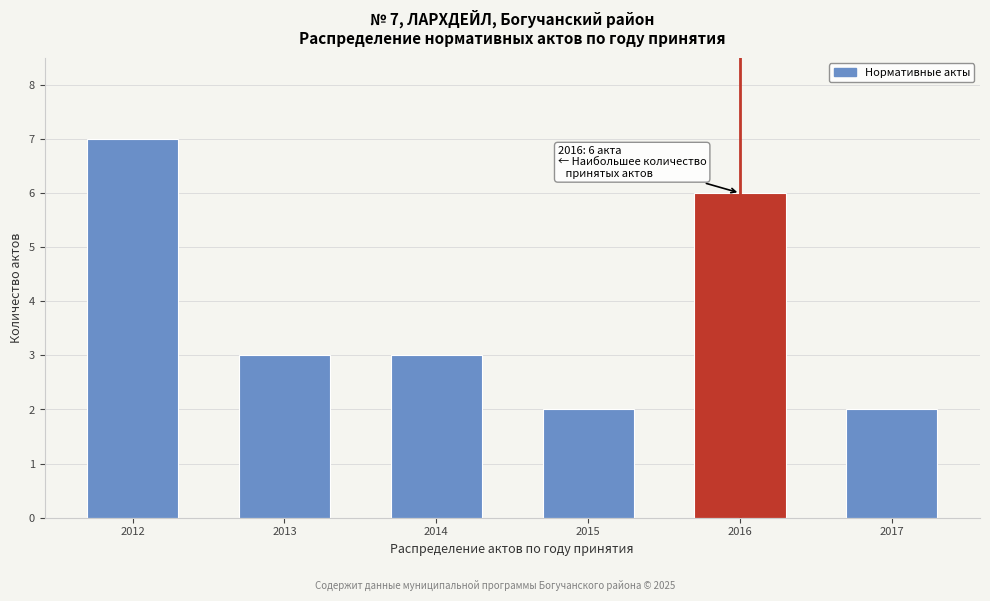

Reading right to left, what are all the values shown in this chart?

2	6	2	3	3	7